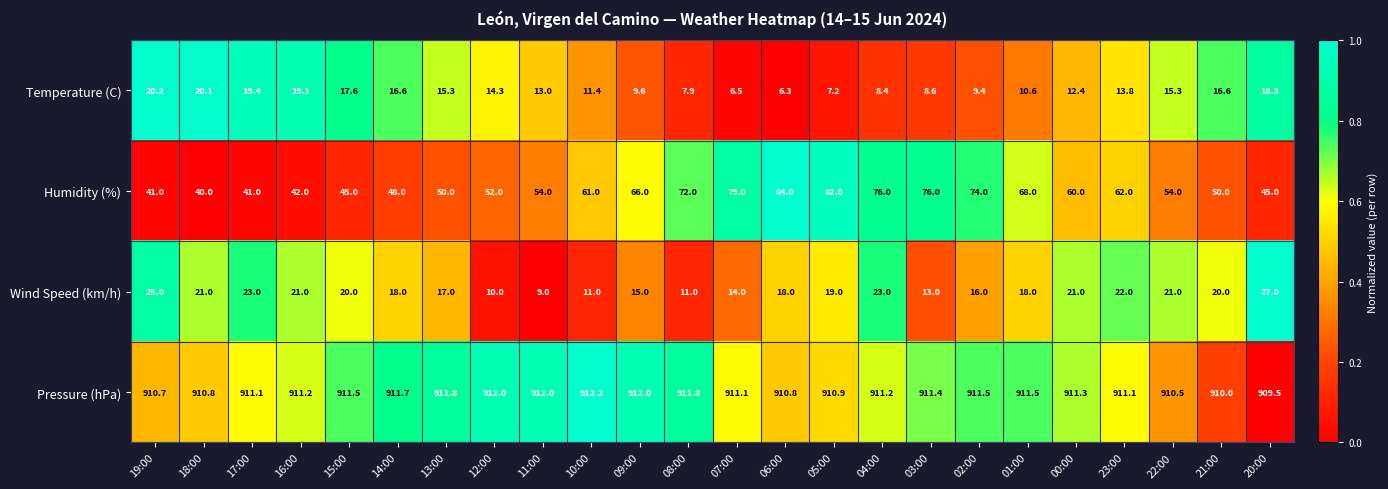

Rank the series at 01:00 from highest to lowest value.

Pressure (hPa), Humidity (%), Wind Speed (km/h), Temperature (C)